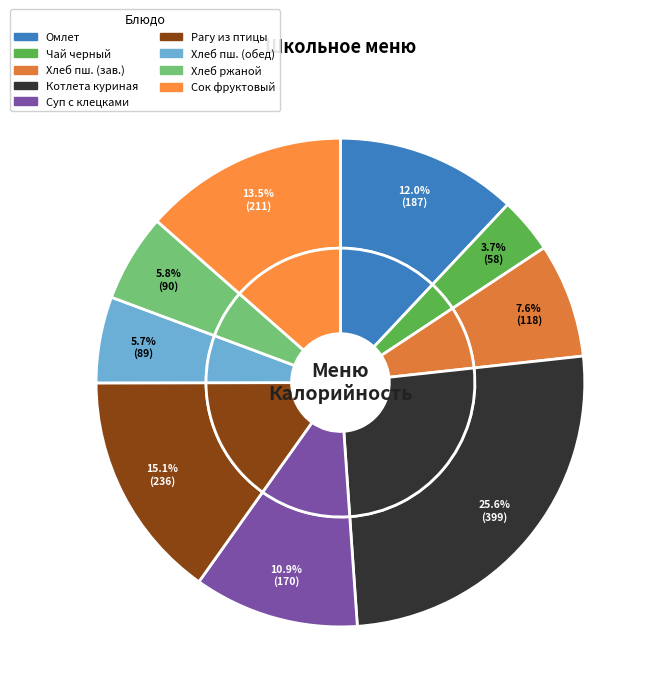

Is it true that Хлеб пшеничный (обед) is 6% of the pie?

True